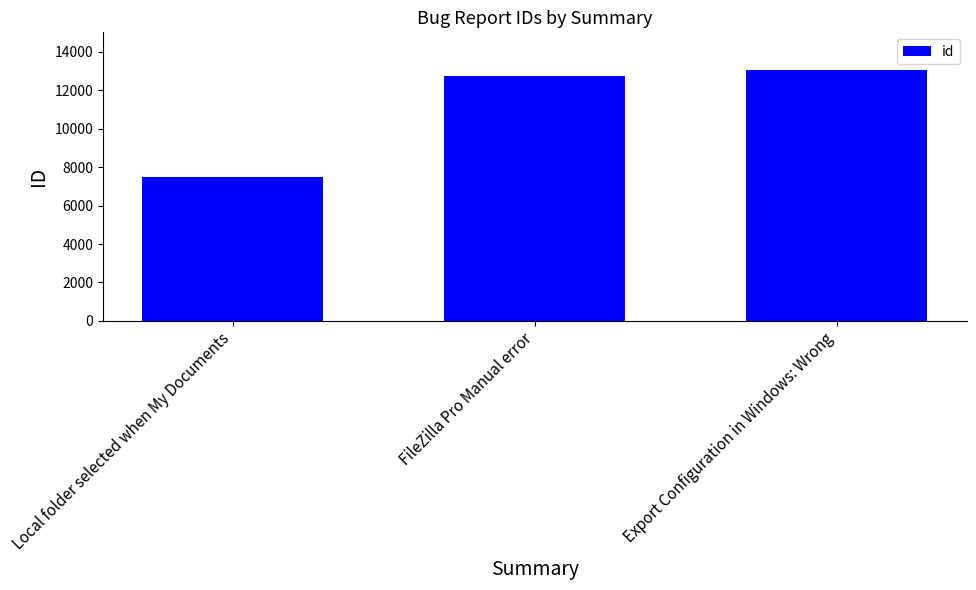

True or false: the data shows 19473 at FileZilla Pro Manual error.

False